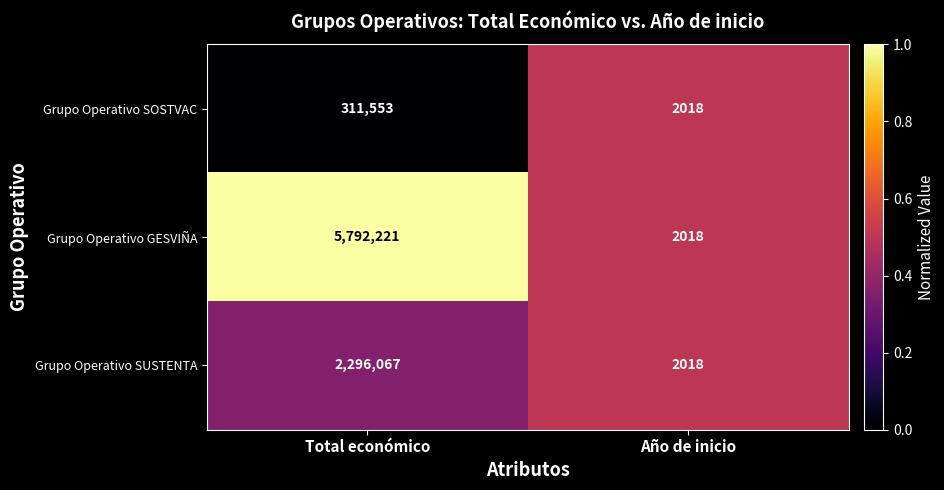

Which series has the widest spread of values?

Grupo Operativo GESVIÑA